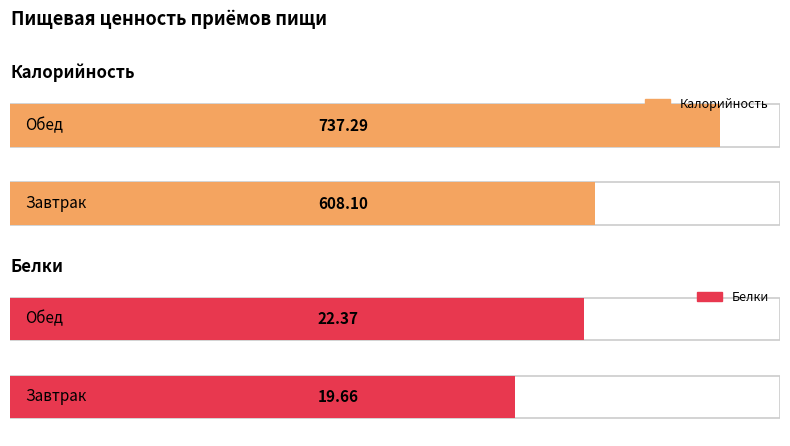

What is the label of the 2nd bar from the right?

Завтрак